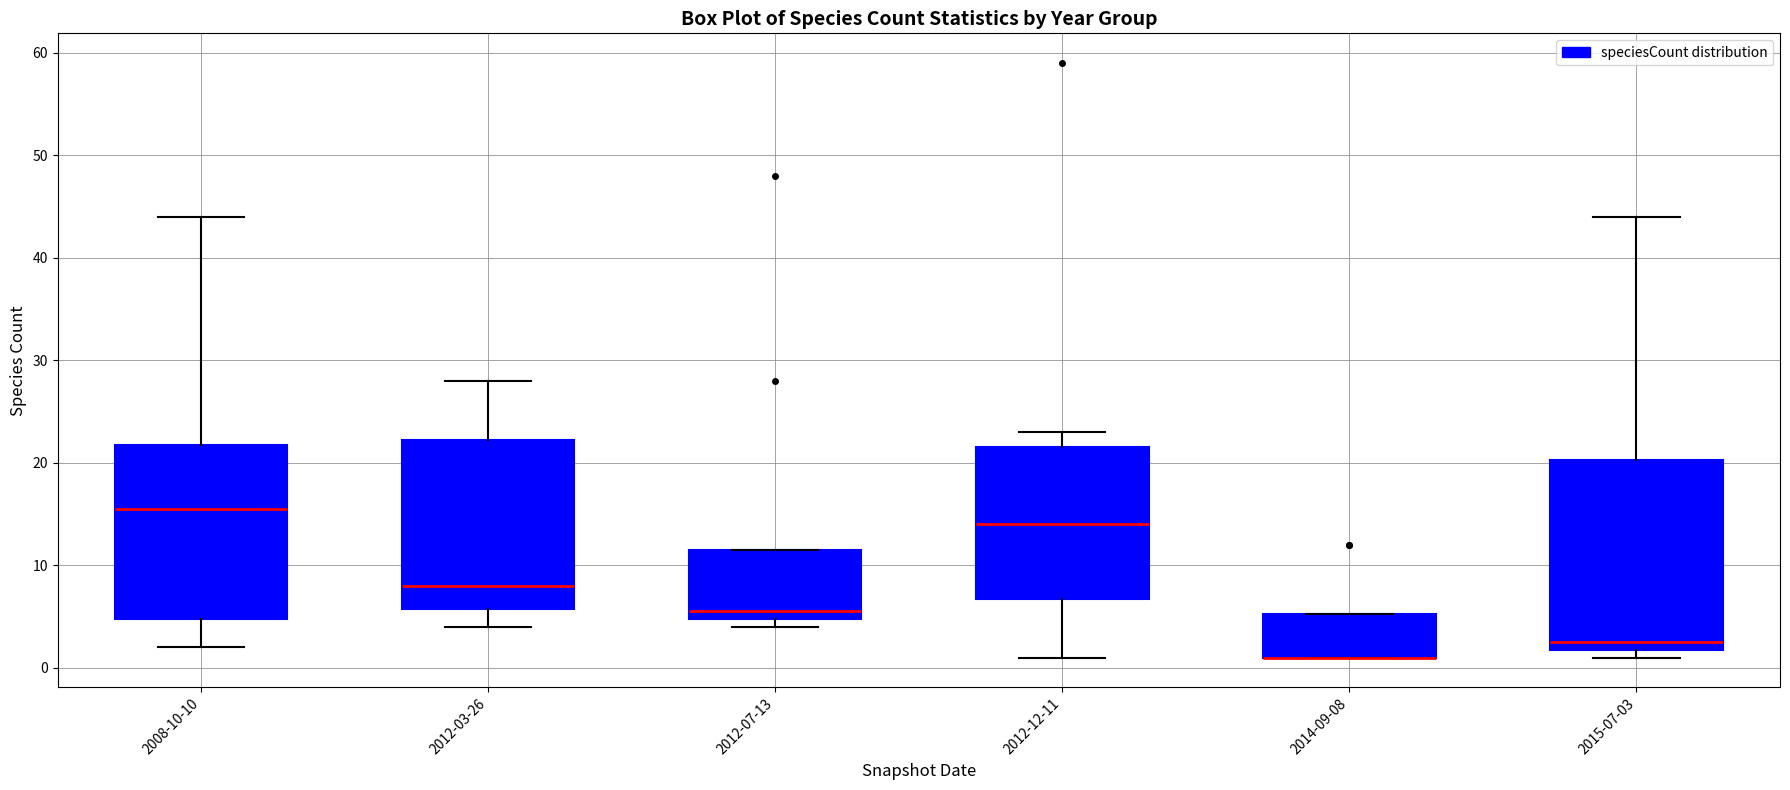

Reading left to right, transcribe this box plot: for each box, give where its median line is, the range the box spans, and where its two whiskers end, as read against the y-axis. The values are not printed on the chart, so give them approximately, as read against the axis.

2008-10-10: median 16, box 5 to 22, whiskers 2 to 44
2012-03-26: median 8, box 6 to 22, whiskers 4 to 28
2012-07-13: median 6, box 5 to 12, whiskers 4 to 12
2012-12-11: median 14, box 7 to 22, whiskers 1 to 23
2014-09-08: median 1 (drawn on the box's lower edge), box 1 to 5, whiskers 1 to 5
2015-07-03: median 3, box 2 to 20, whiskers 1 to 44